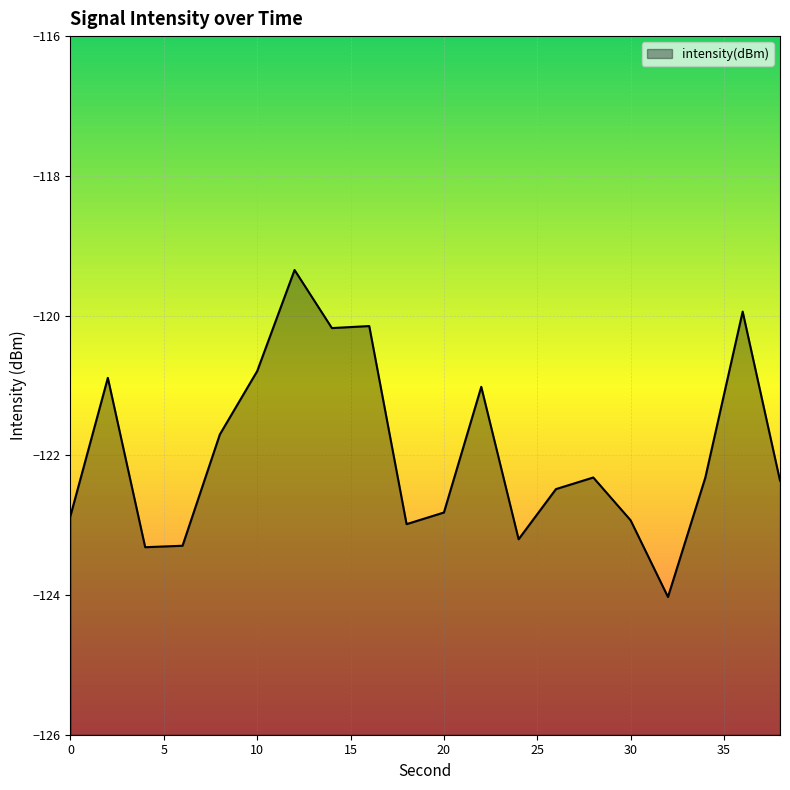

How many lines are shown in the chart?

1